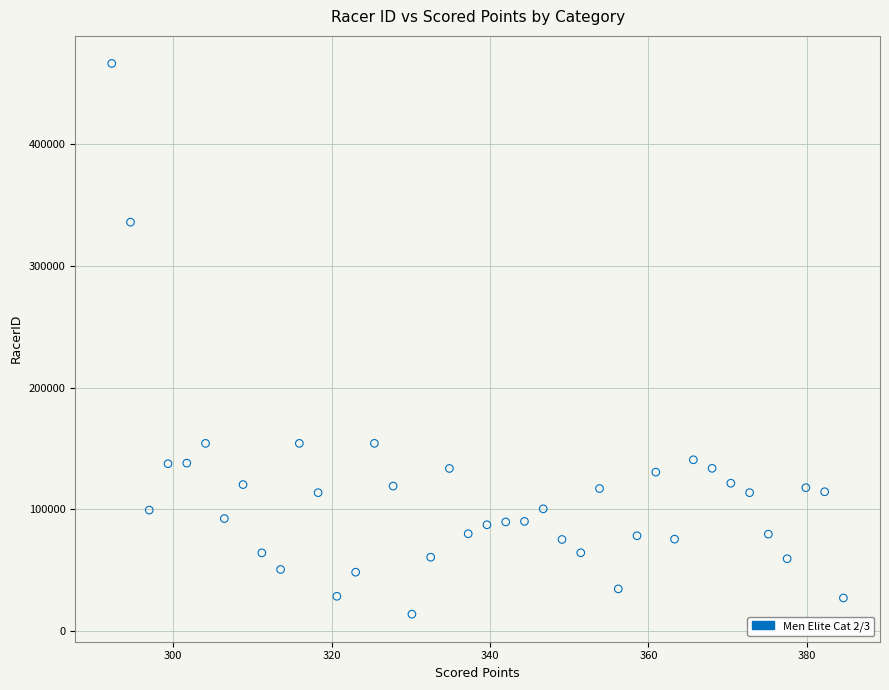

What is the range of Y values (max minus min)?

452908